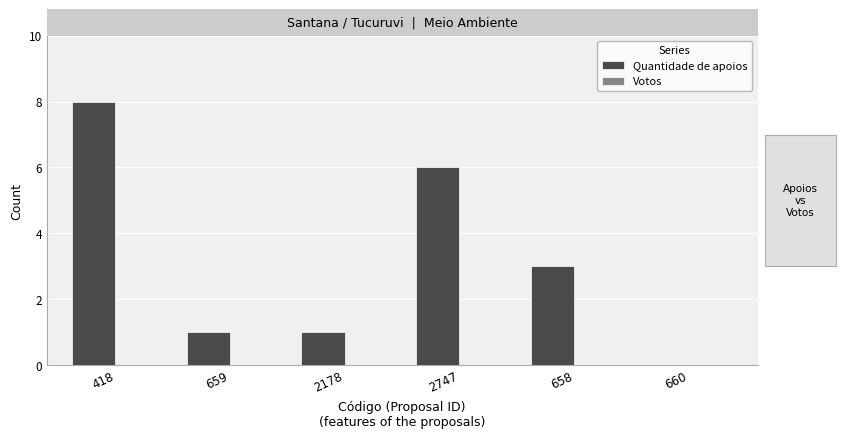

Where is the data nearest to the value 4?

658